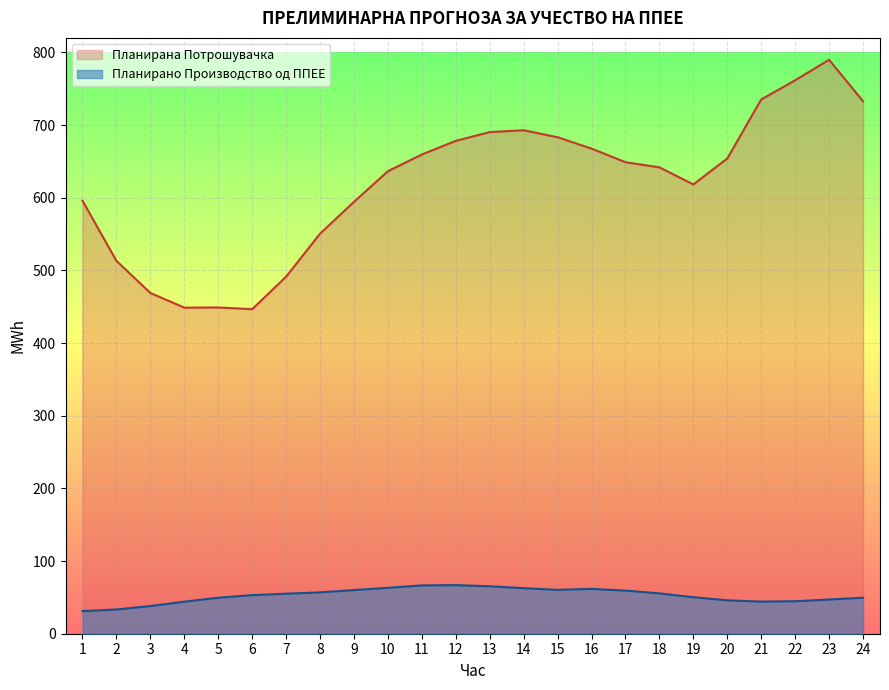

True or false: Планирано Производство од ППЕЕ and Планирана Потрошувачка cross at least once.

False